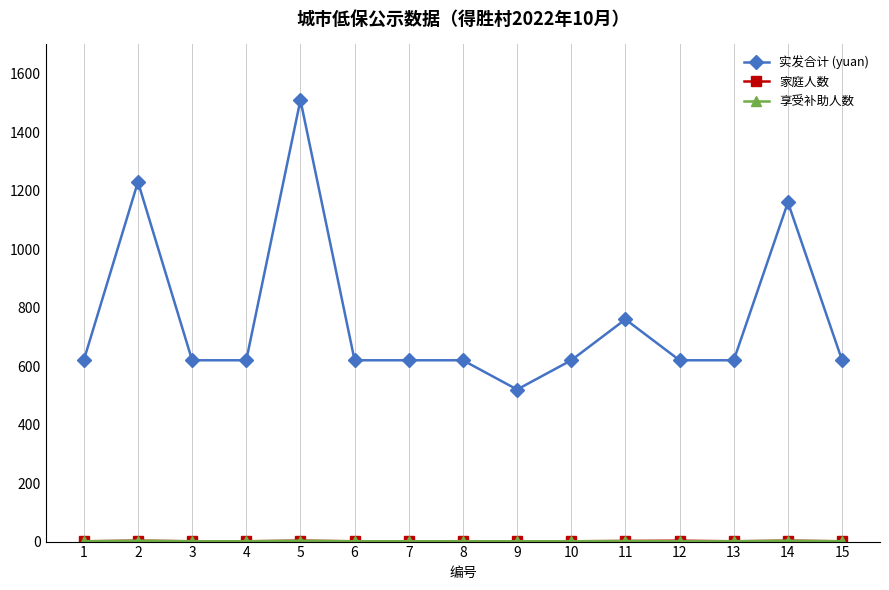

The value of 实发合计 (yuan) at 3 is 620. True or false?

True